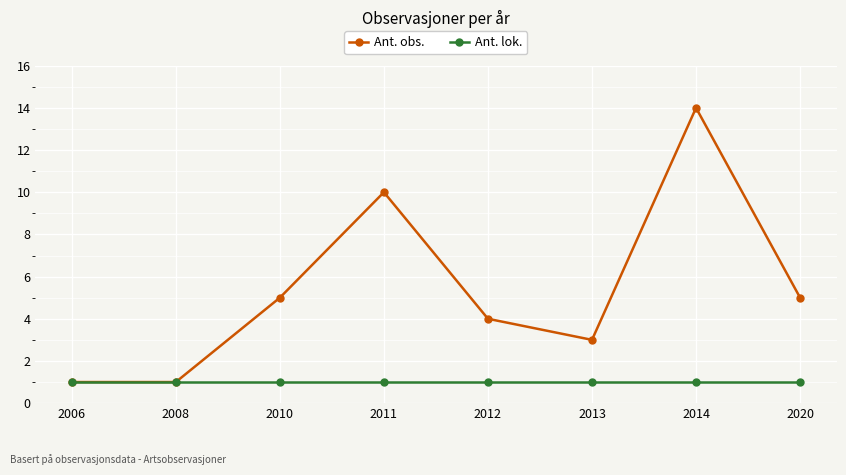

What is the average value of the Ant. obs. series?

5